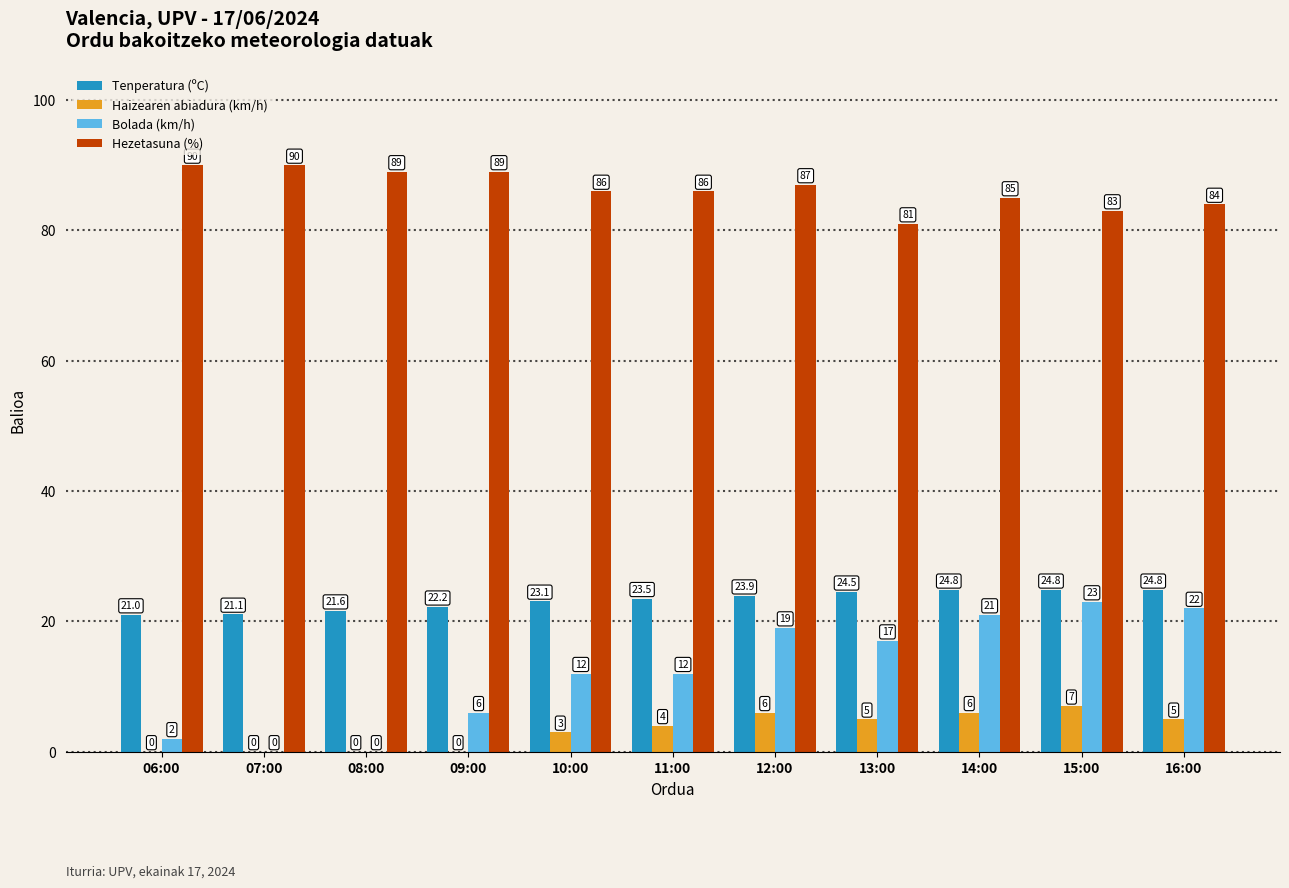

How many series are shown in this chart?

4